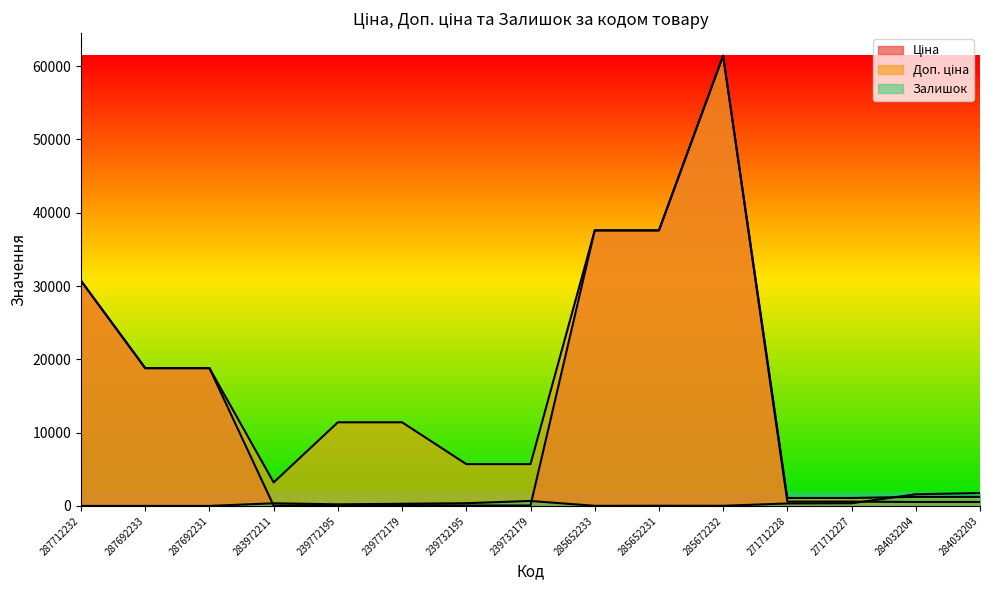

Read the Доп. ціна value at 239772179.

11410.0